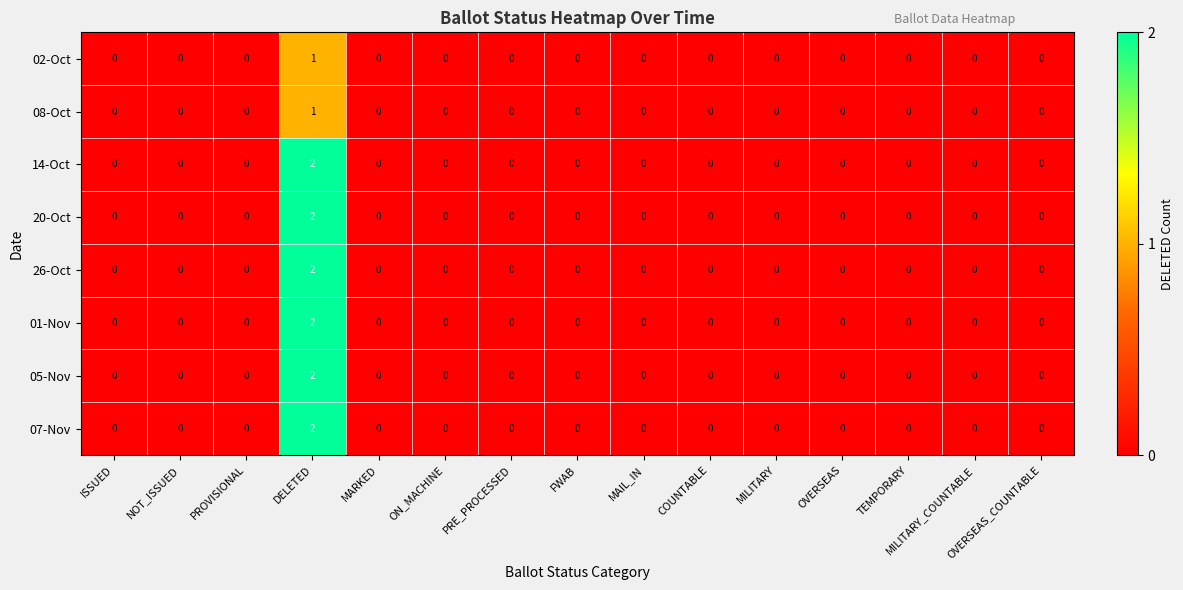

The value of 14-Oct at PROVISIONAL is 1. True or false?

False